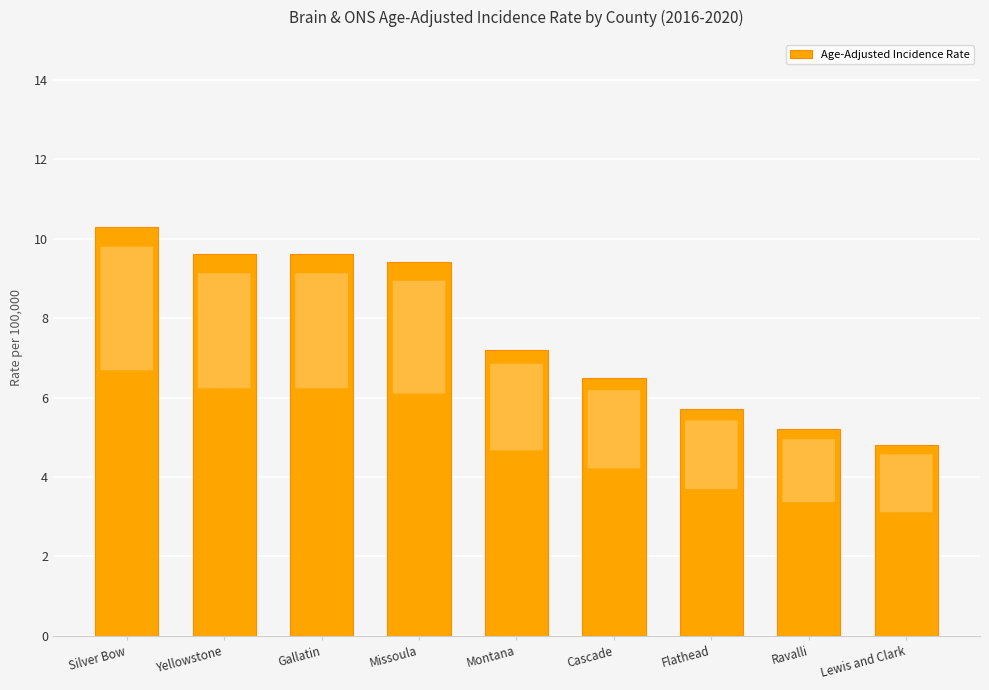

What is the maximum value shown in the chart?

10.3